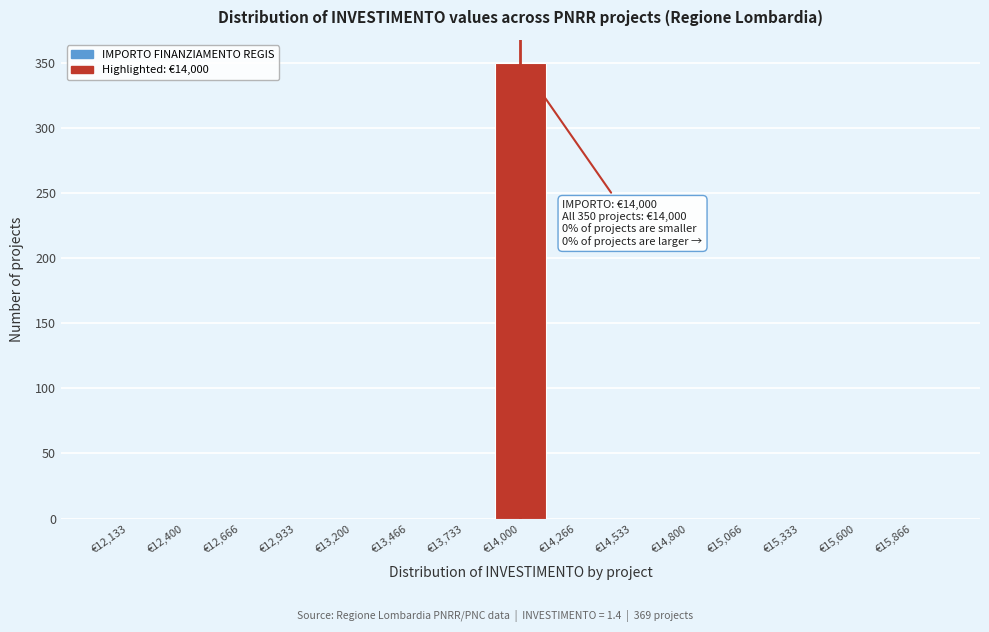

Which range on the x-axis has the tallest bar?

13850 to 14150